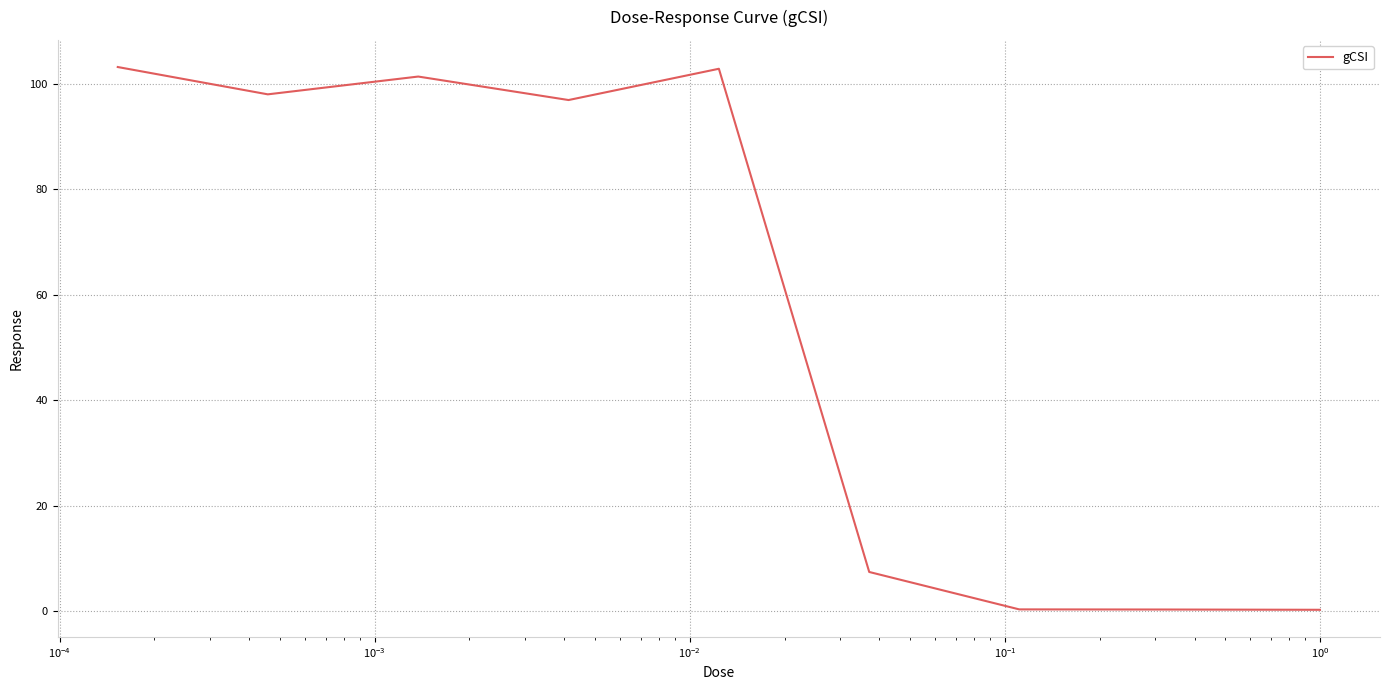

What is the maximum value shown in the chart?

103.1